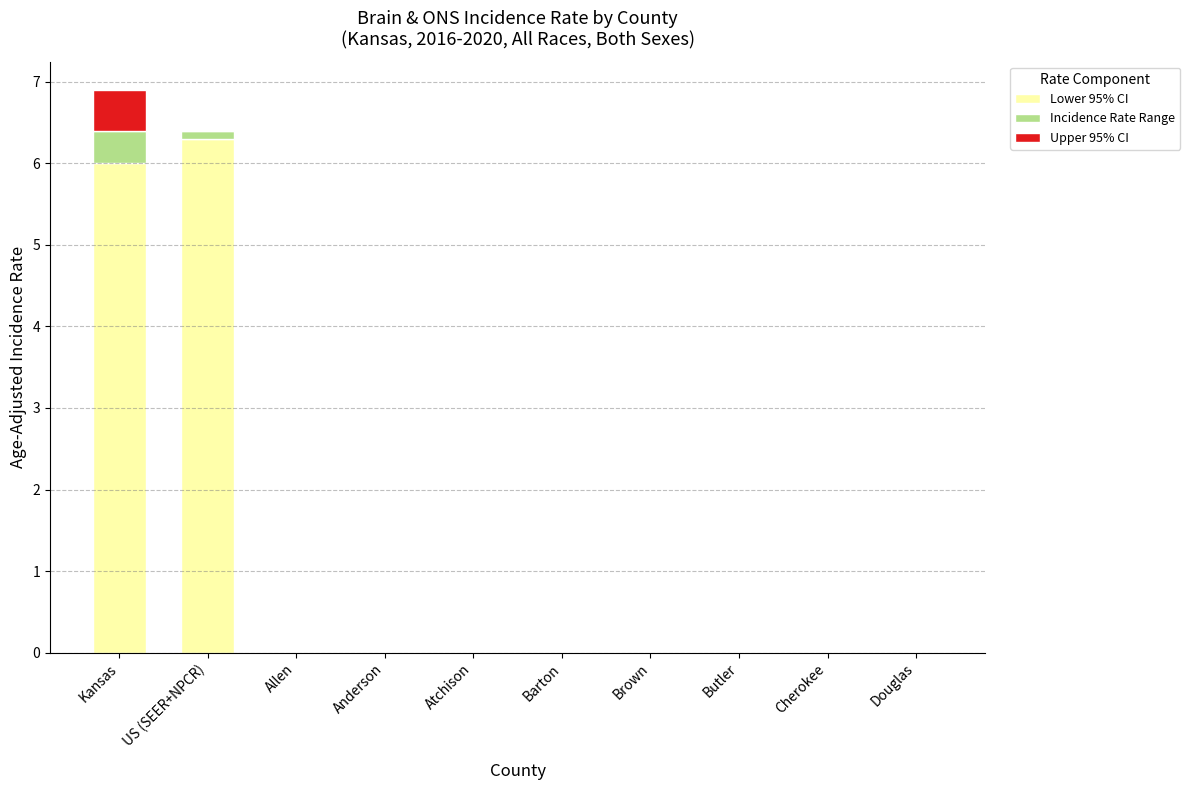

The value of Lower 95% CI at Anderson is 0.0. True or false?

True